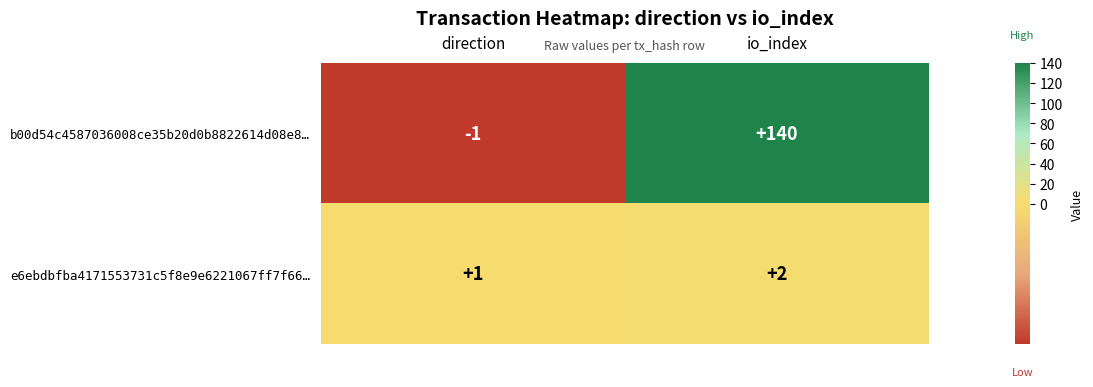

True or false: e6ebdbfba4171553731c5f8e9e6221067ff7f66… has a value of 1 at direction.

True